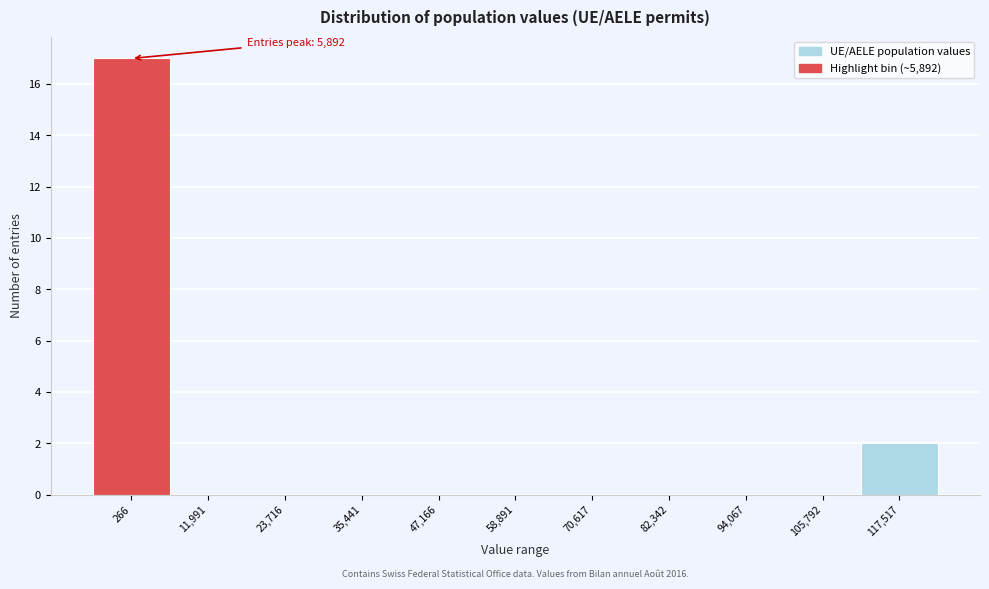

Reading left to right, transcribe all the data shown in this chart.

266=17	11,991=0	23,716=0	35,441=0	47,166=0	58,891=0	70,617=0	82,342=0	94,067=0	105,792=0	117,517=2